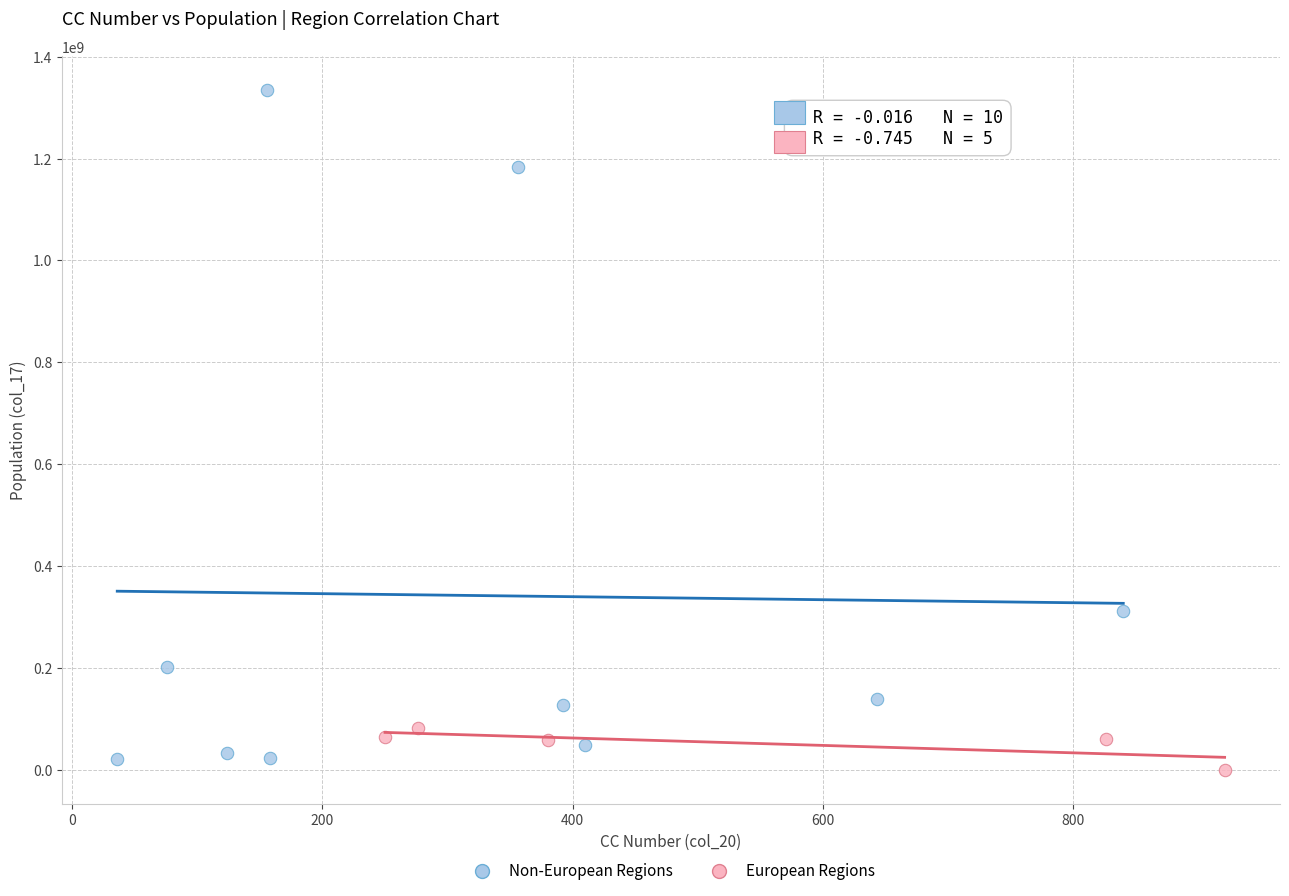

Which series contains the highest Y value?

Non-European Regions